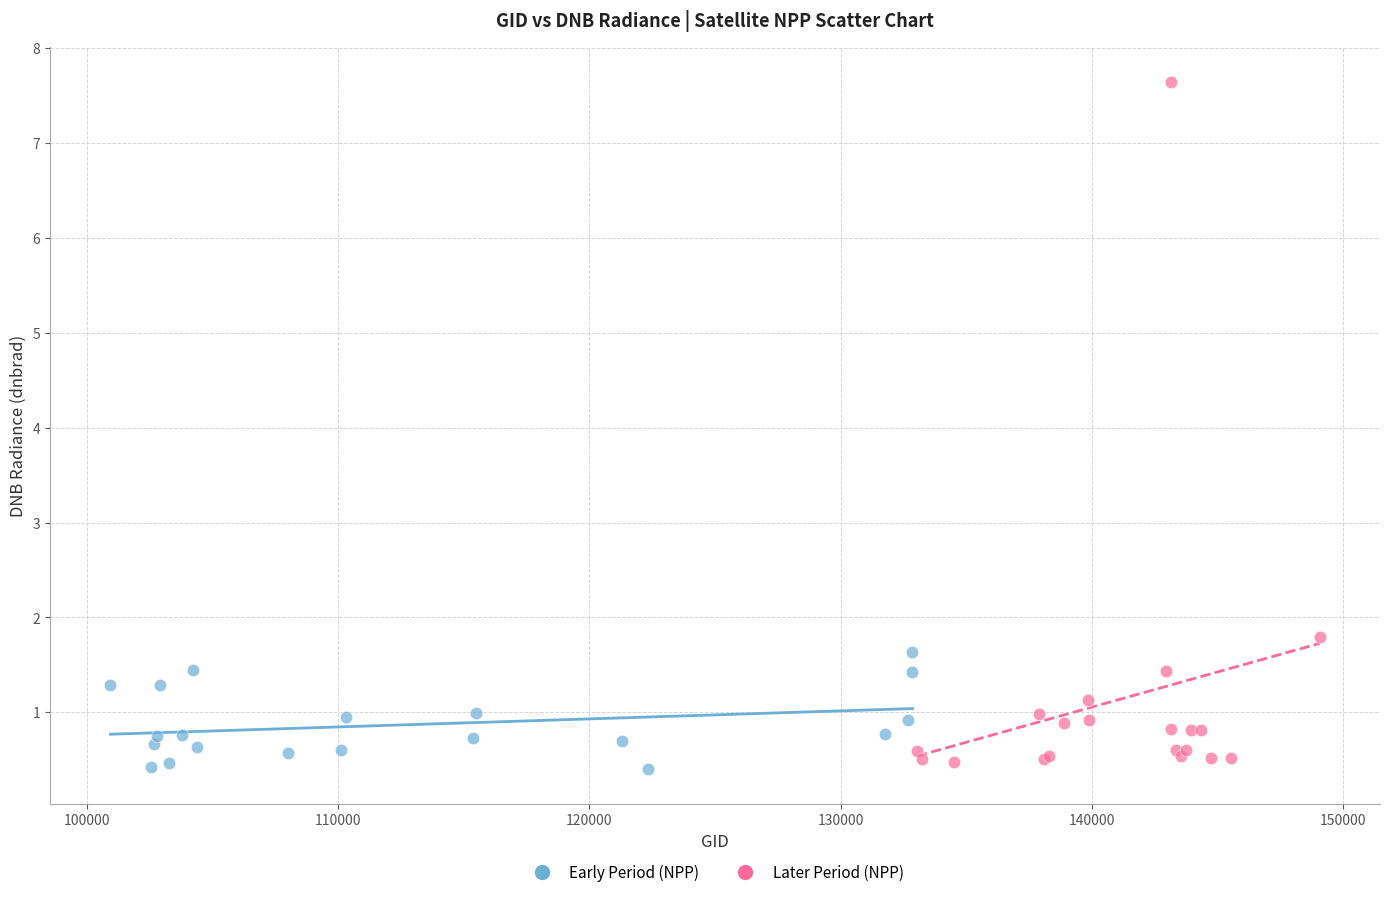

Which series has the largest Y range (max minus min)?

Later Period (NPP)